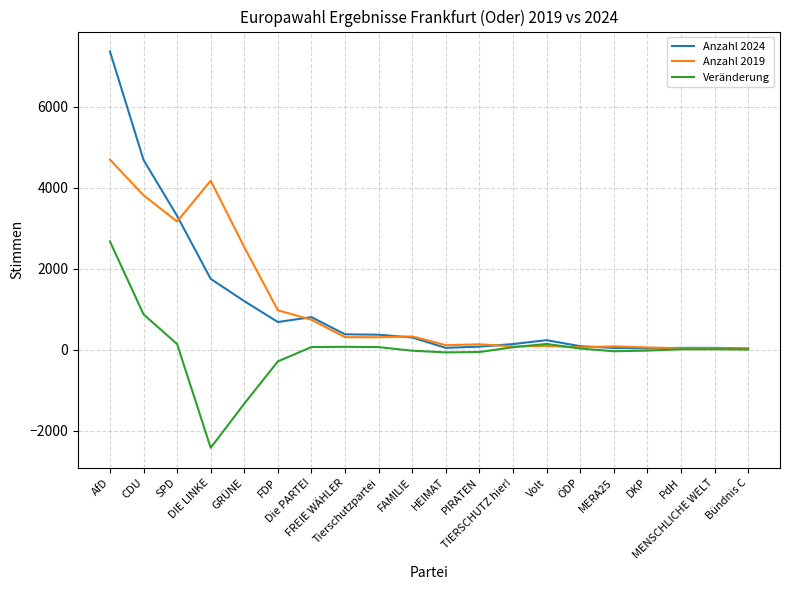

What is the difference between the maximum and second lowest values in the Anzahl 2019 series?

4664